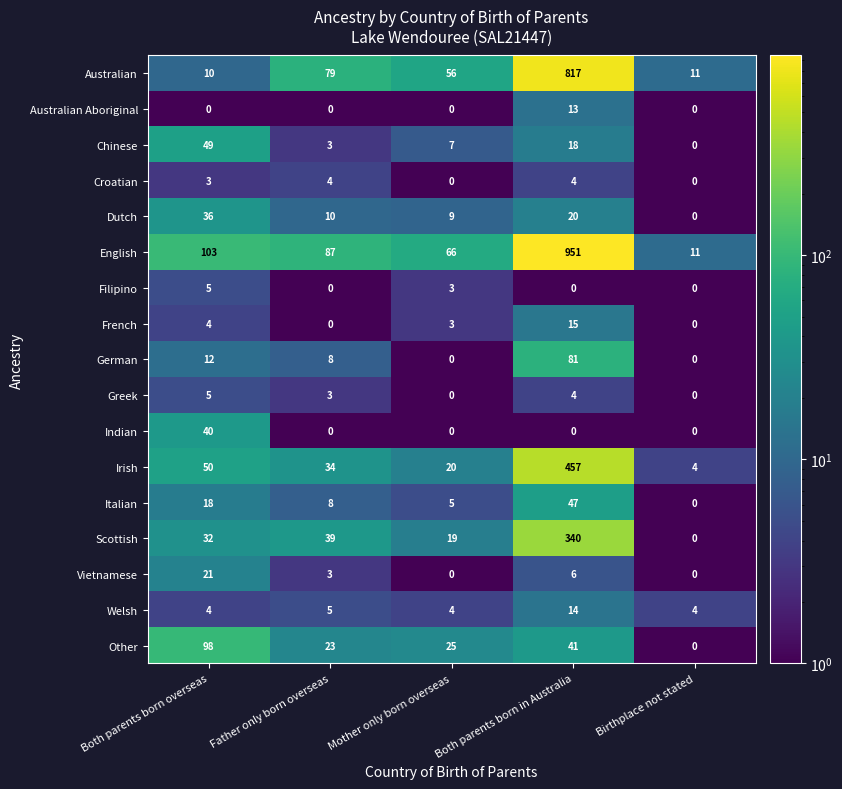

What is the highest value of the English series?

951